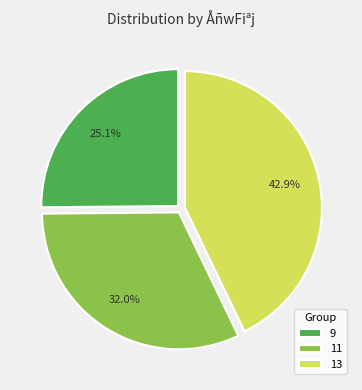

To the nearest percent, what percentage of the pie is 11?

32%